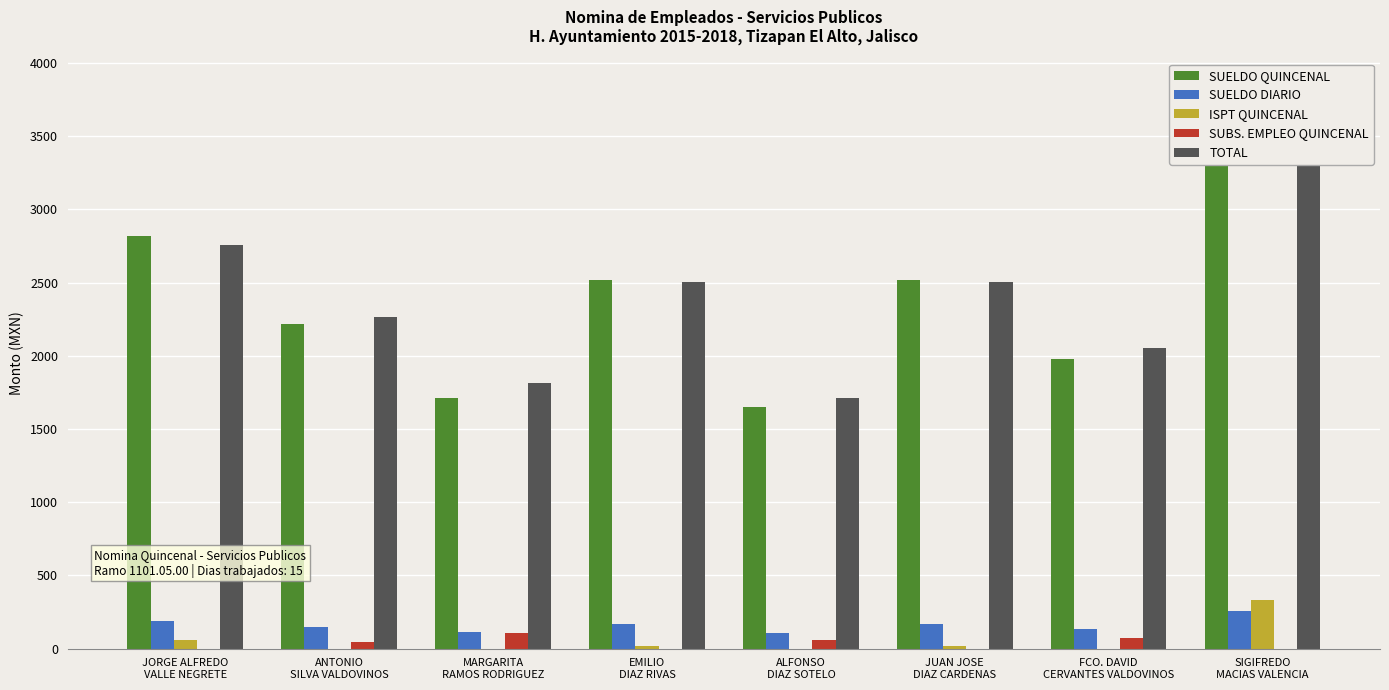

How many bars are there in each group?

5